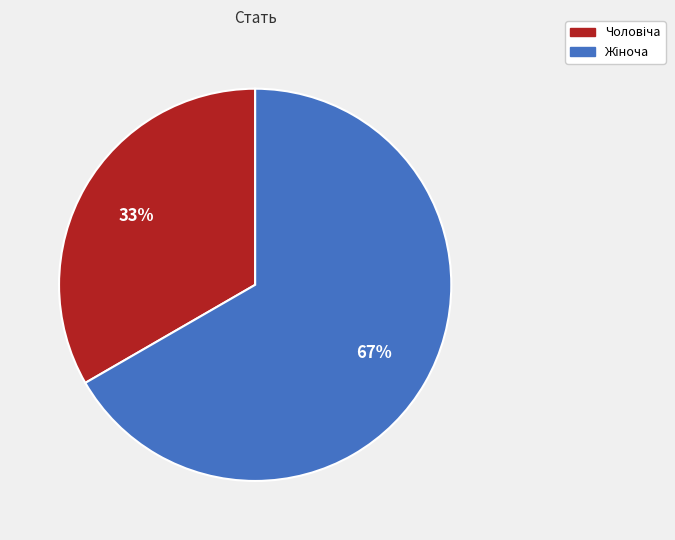

Does any single category account for the majority?

Yes